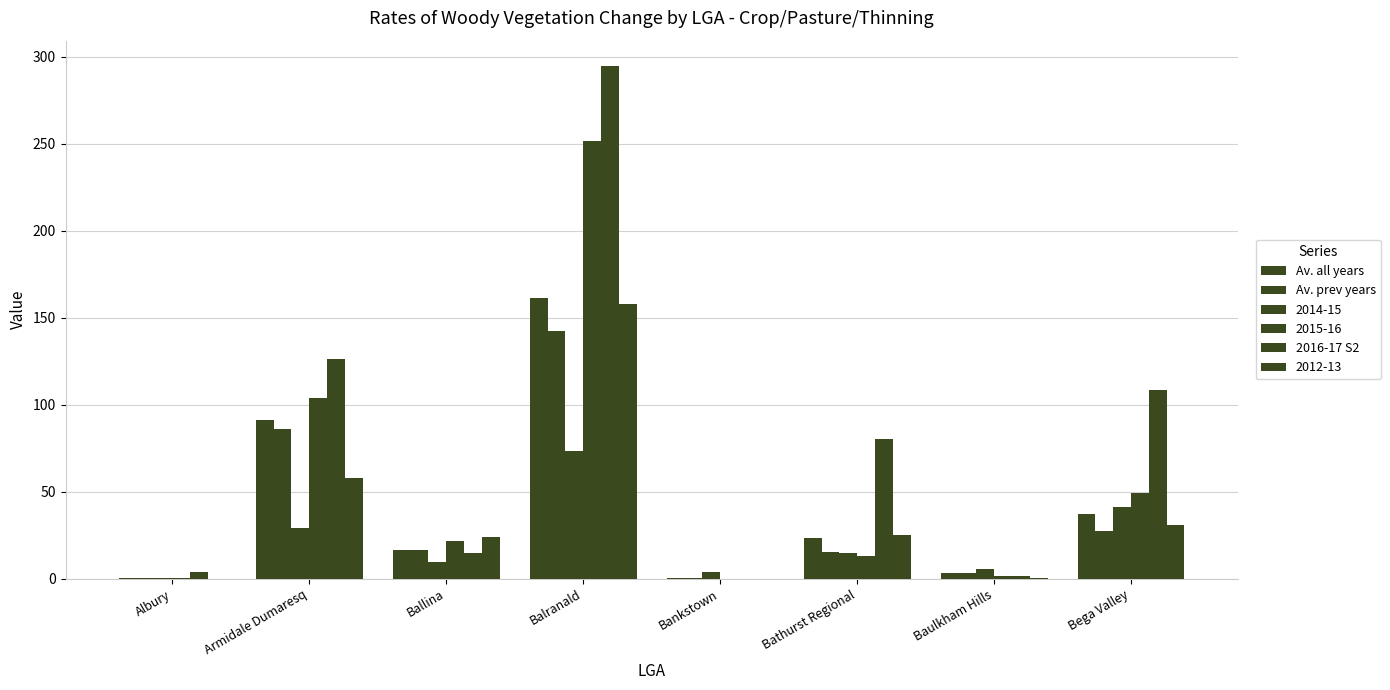

Is it true that Av. prev years equals 16.7 at Ballina?

True